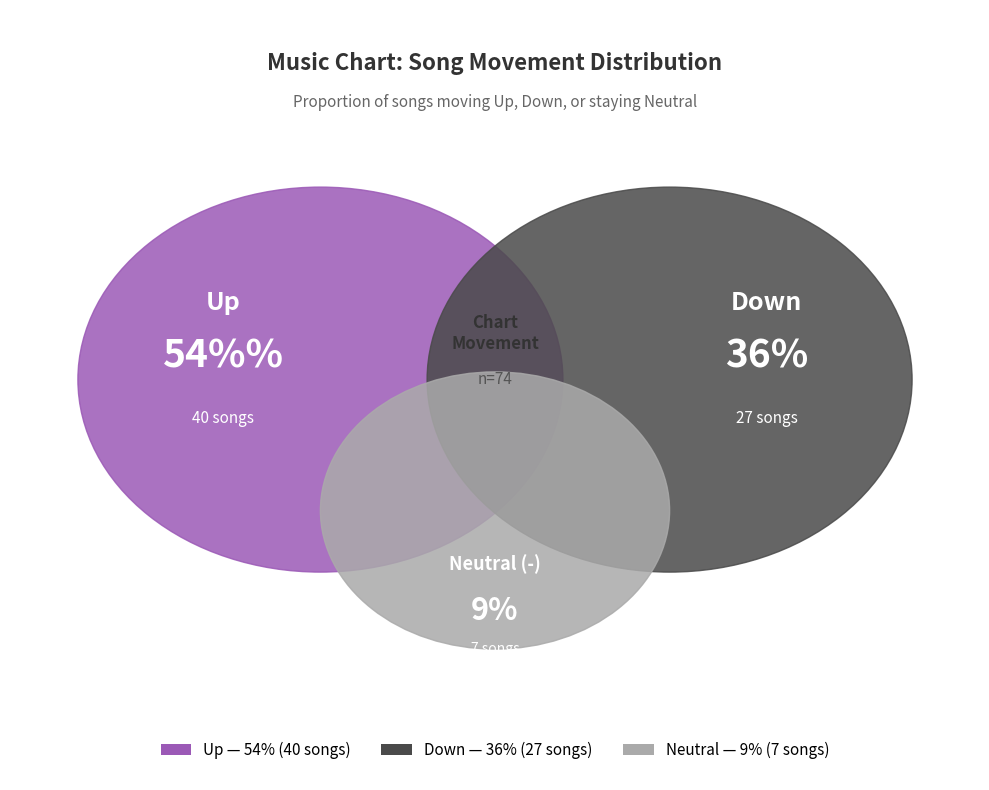

Combined, what portion of the pie is - and up?

63.5%